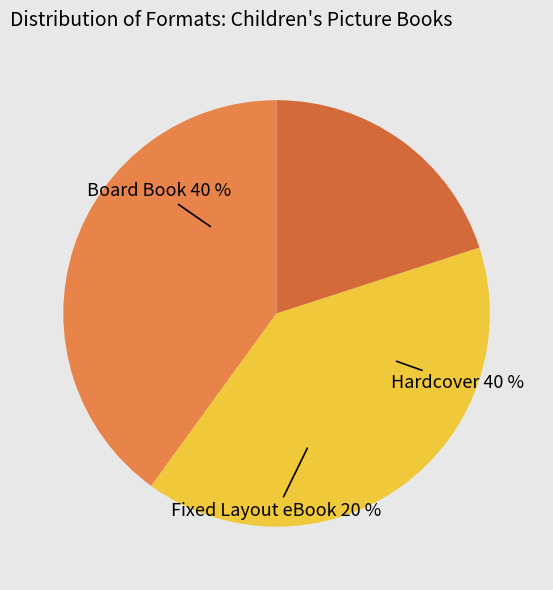

What percentage is the Hardcover slice, to the nearest percent?

40%